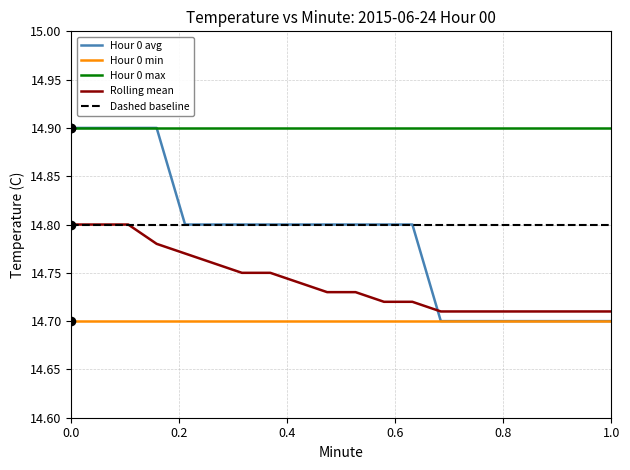

At how many categories does at least one series exceed 14?

20